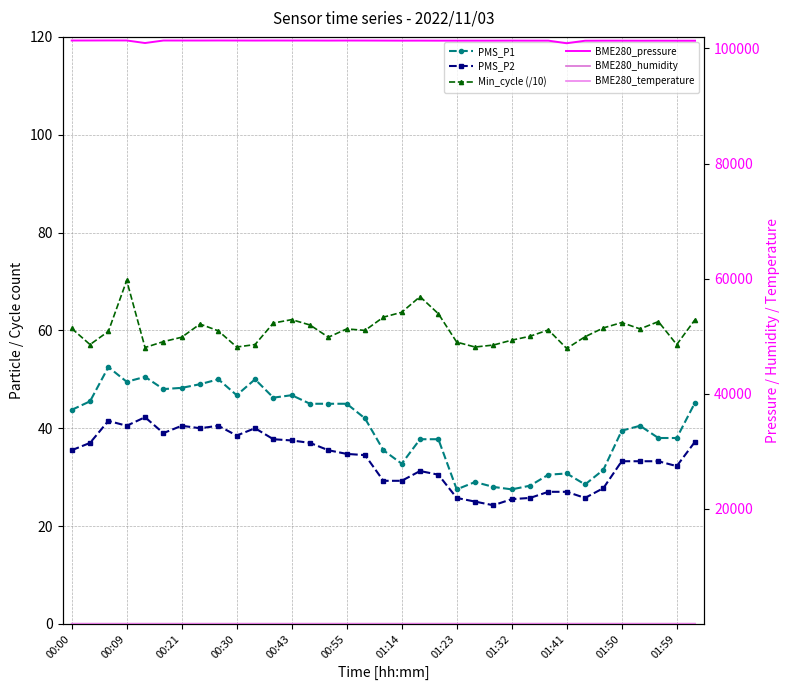

Is the value of BME280_humidity at 32 greater than the value of Min_cycle (/10) at 24?

No